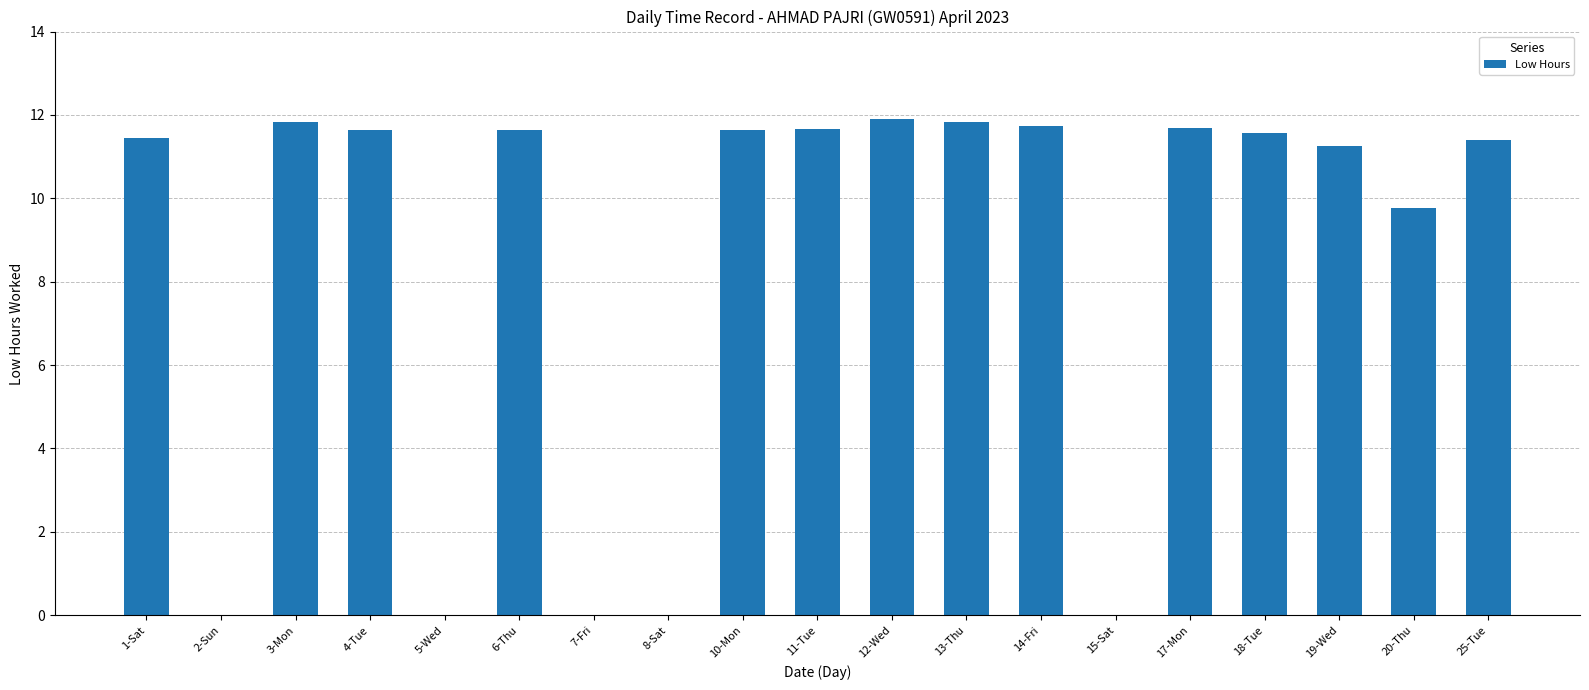

What is the sum of the values at 20-Thu and 8-Sat?

9.8